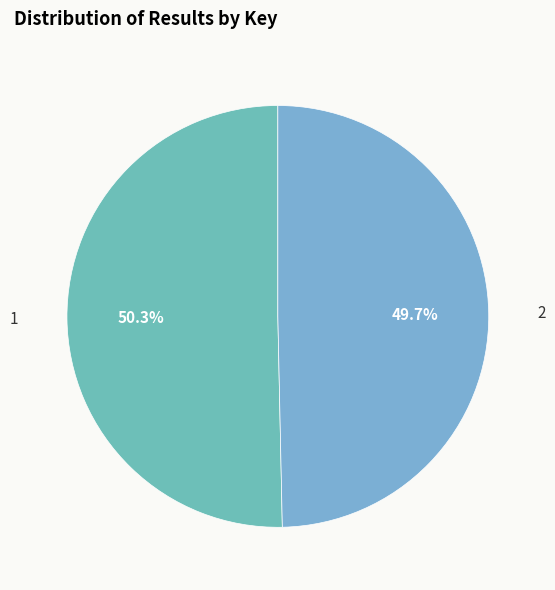

Which slice is the smallest?

2